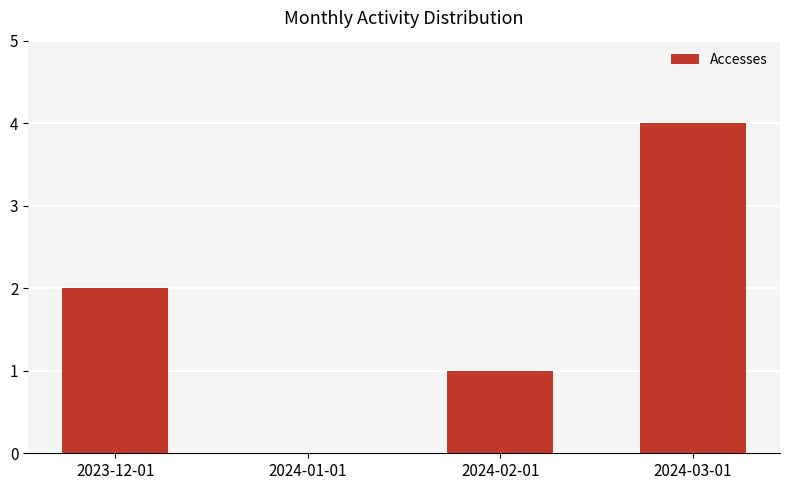

Count the number of data series in this chart.

1